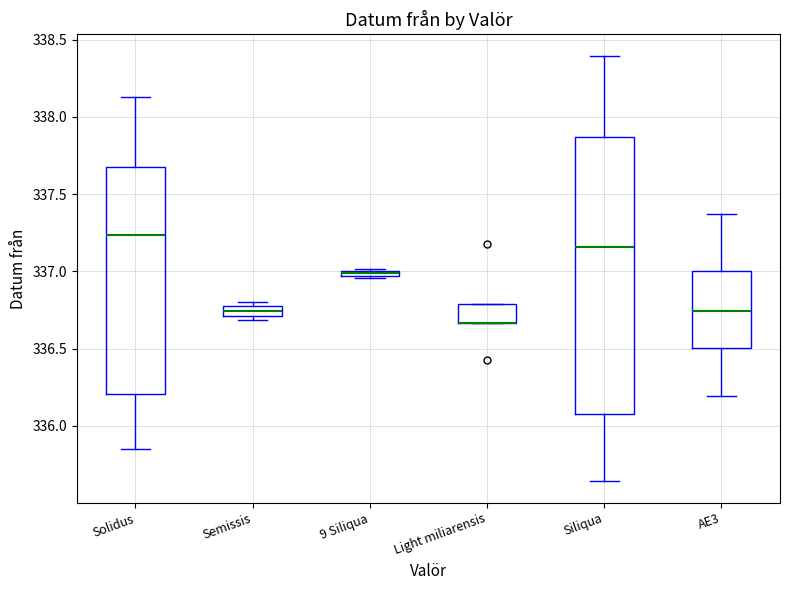

Where does the median line of the box for Solidus sit on the y-axis? The values are not printed on the chart, so give them approximately, as read against the axis.

337.25